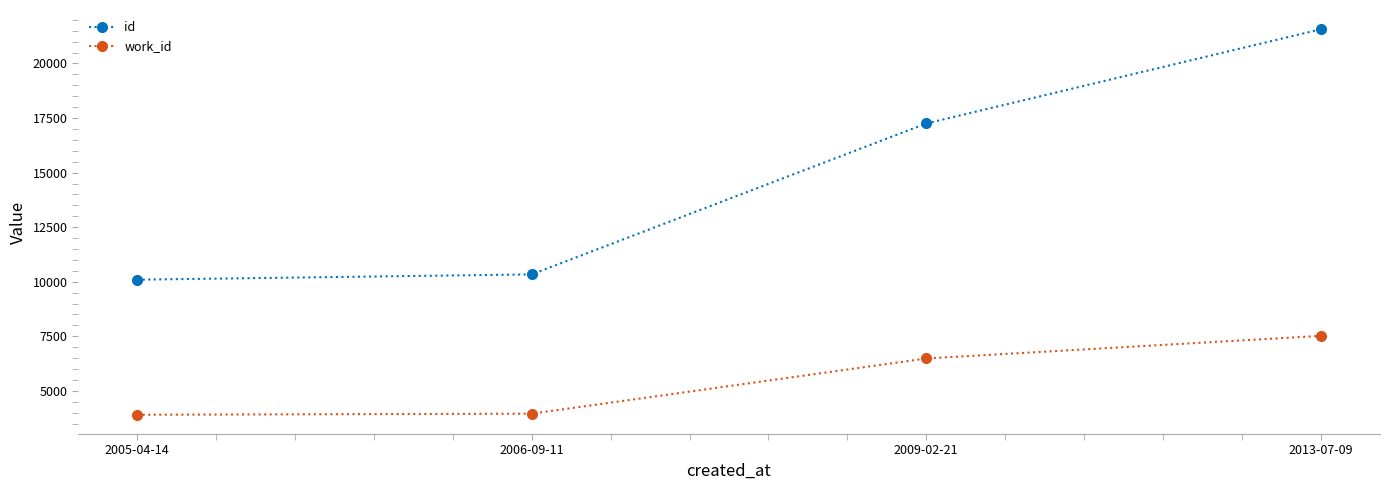

Which series changed the most between 2005-04-14 and 2009-02-21?

id